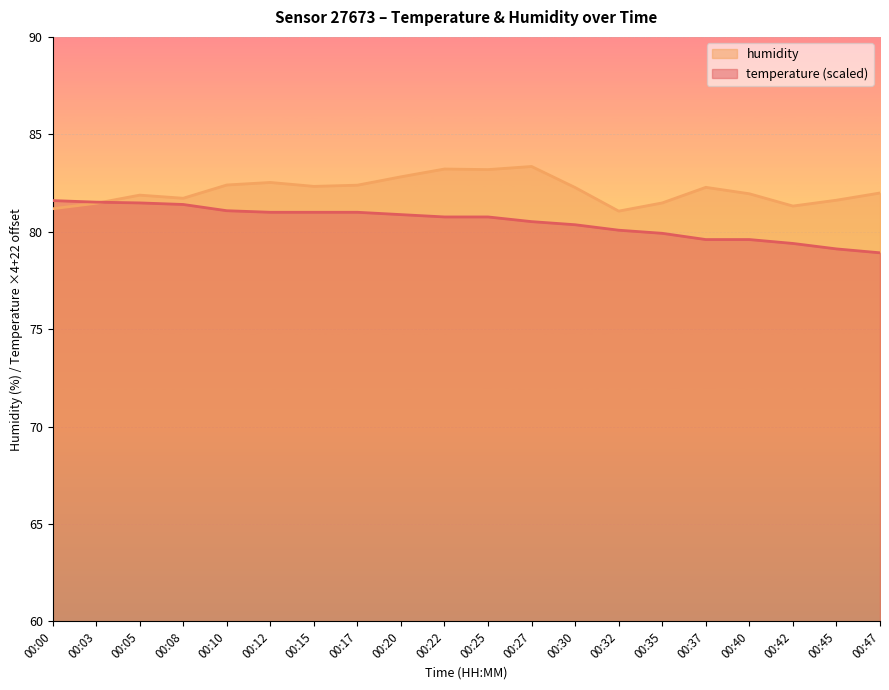

At how many categories does at least one series exceed 81?

20